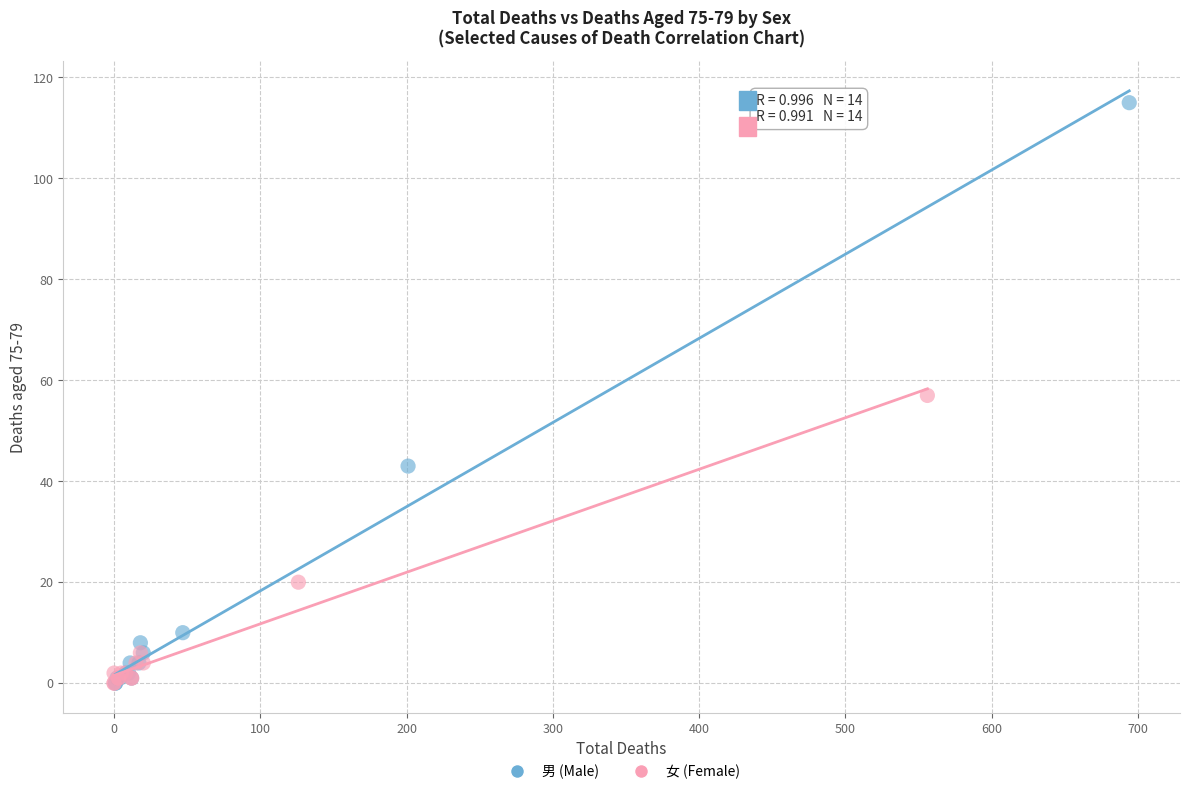

Which series has the widest spread of Y values?

男 (Male)